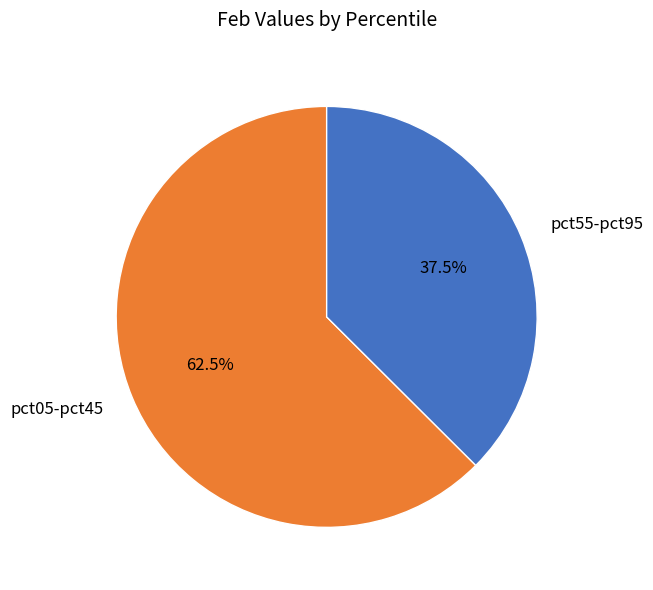

Rank the categories by value from lowest to highest.

pct55-pct95, pct05-pct45